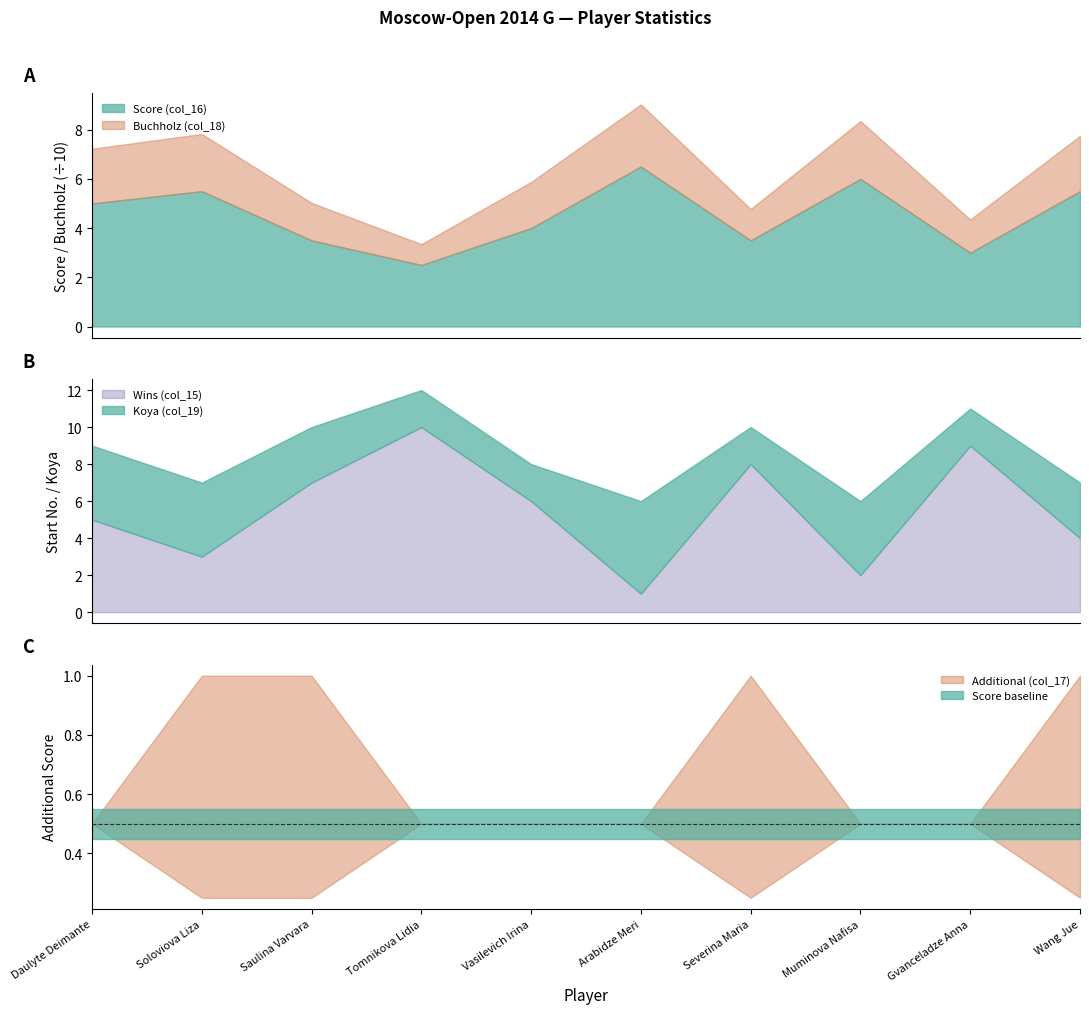

Reading left to right, transcribe all the data shown in this chart.

Score (col_16): 5.0	5.5	3.5	2.5	4.0	6.5	3.5	6.0	3.0	5.5
Buchholz (col_18): 22.2	23.2	15.2	8.5	18.8	25.2	12.8	23.5	13.5	22.5
Wins (col_15): 5.0	3.0	7.0	10.0	6.0	1.0	8.0	2.0	9.0	4.0
Koya (col_19): 4.0	4.0	3.0	2.0	2.0	5.0	2.0	4.0	2.0	3.0
Additional (col_17): 0.0	0.5	0.5	0.0	0.0	0.0	0.5	0.0	0.0	0.5